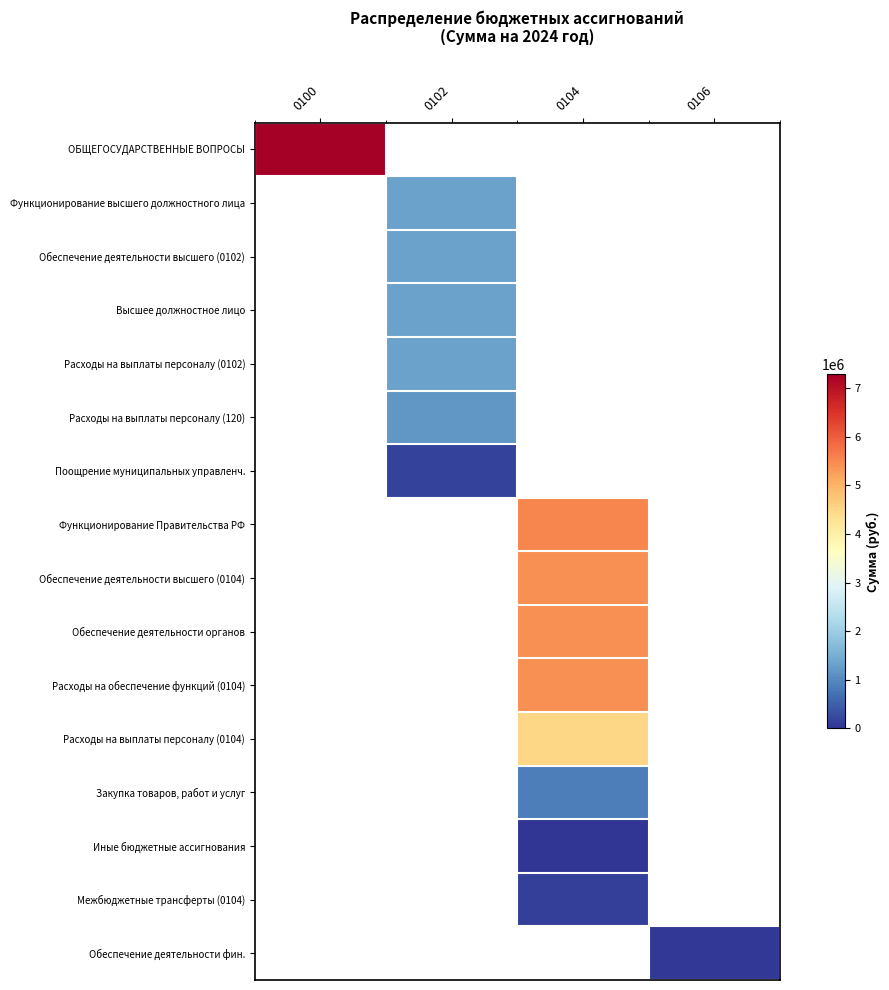

How many values in Поощрение муниципальных управленч. are above zero?

1